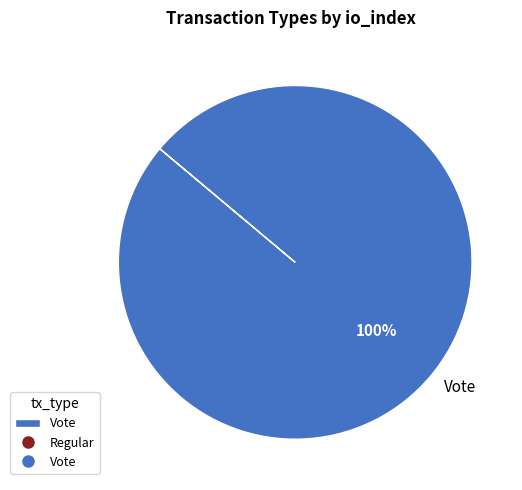

To the nearest percent, what portion does Vote represent?

100%